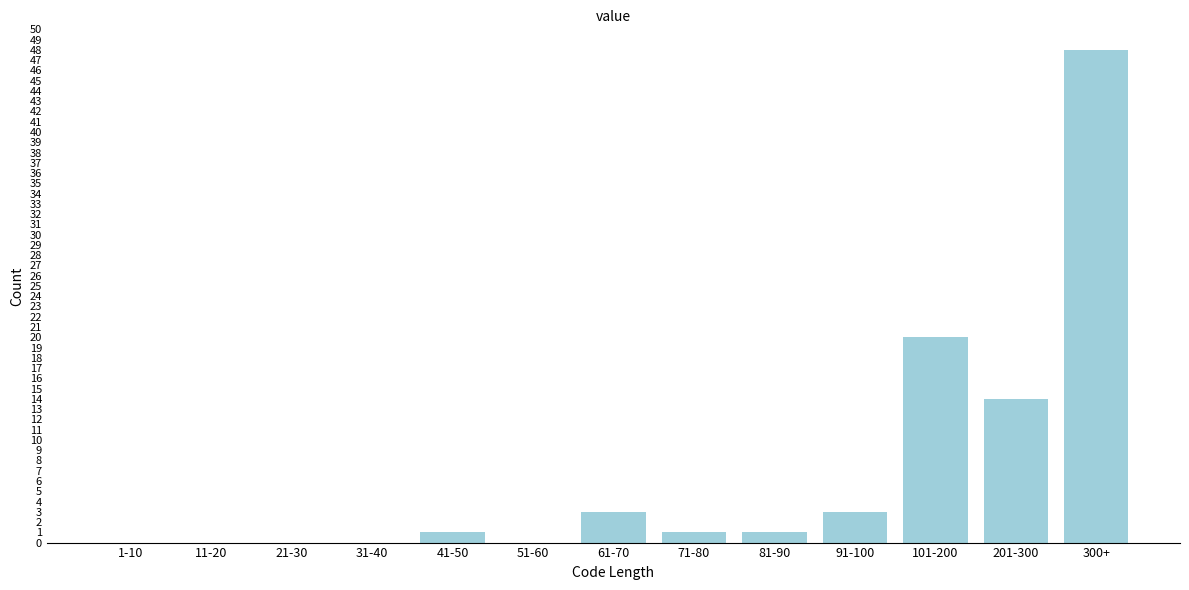

Reading left to right, list all the values displayed in this chart.

1-10=0	11-20=0	21-30=0	31-40=0	41-50=1	51-60=0	61-70=3	71-80=1	81-90=1	91-100=3	101-200=20	201-300=14	300+=48